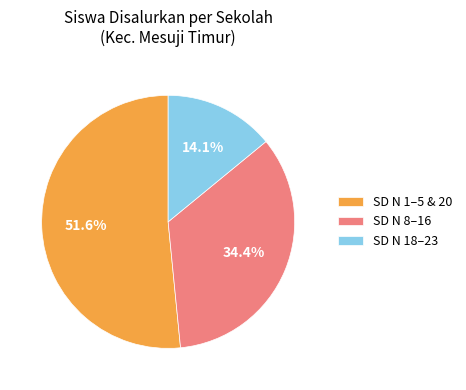

How many slices are in this pie chart?

3